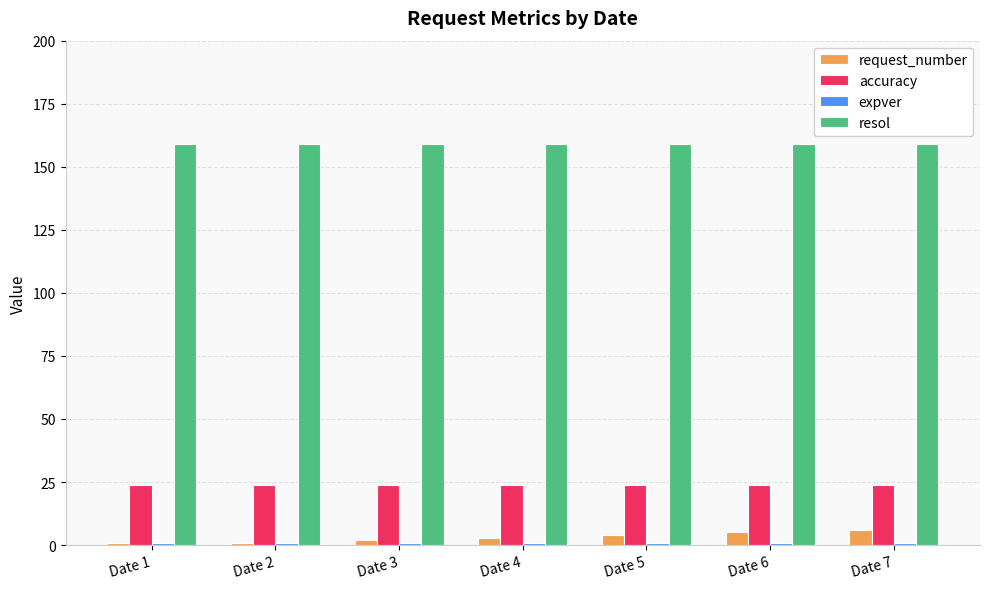

What is the total value across all series at Date 3?

186